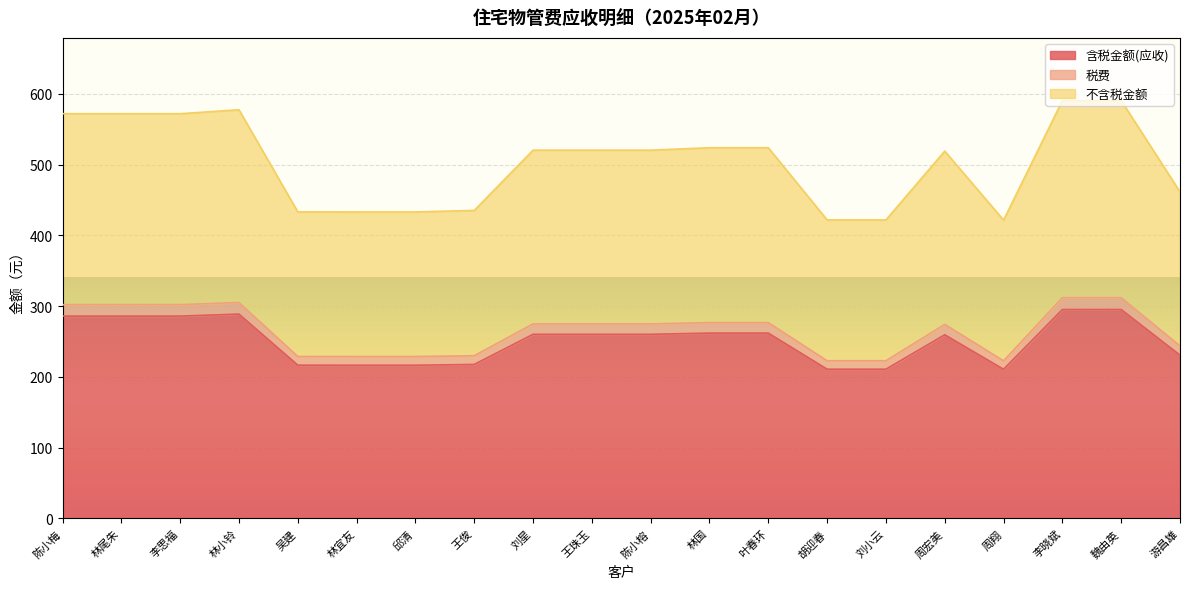

List the labels in order of 不含税金额 value, smallest first.

周翔, 胡迎春, 刘小云, 林宜友, 邱清, 吴建, 王俊, 游昌雄, 周宏美, 刘星, 王珠玉, 陈小榕, 林国, 叶春环, 陈小梅, 林尾朱, 李思福, 林小铃, 李晓斌, 魏由英